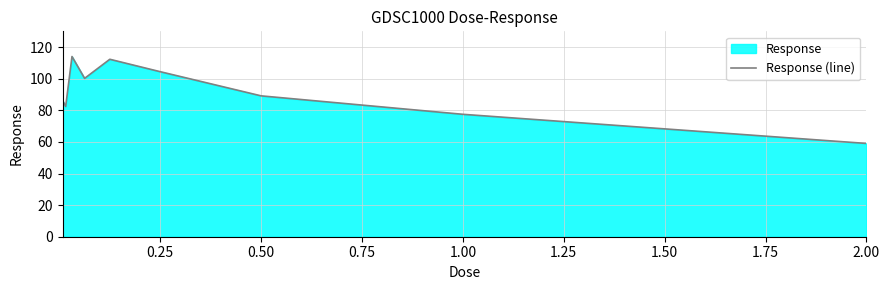

Is it true that the value at 0.25 is 104.4?

True